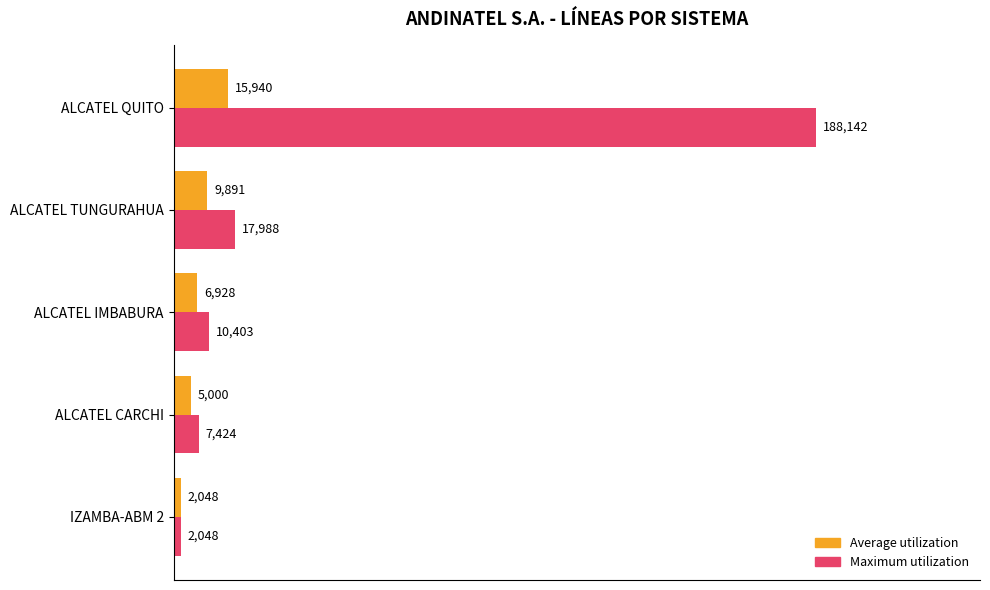

Read the Maximum utilization value at ALCATEL TUNGURAHUA.

17988